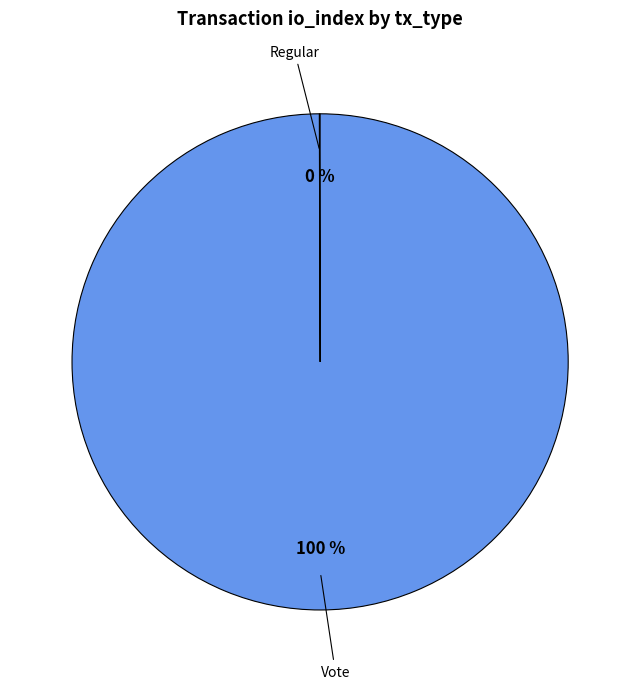

To the nearest percent, what is the difference between the largest and smallest slice percentages?

100%